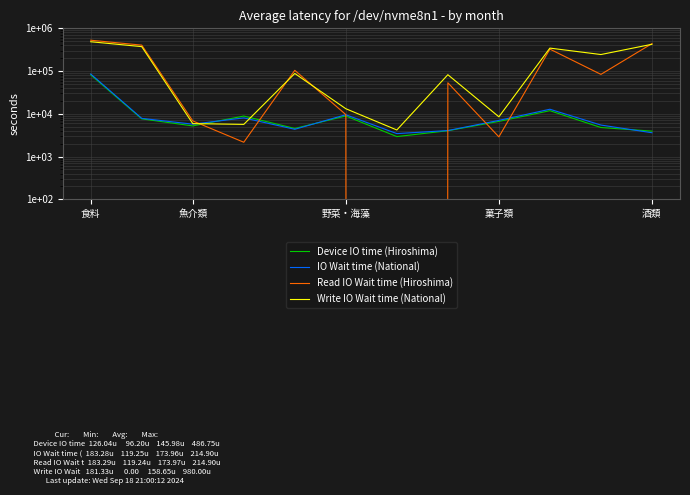

At which label is IO Wait time (National) closest to 44433?

9